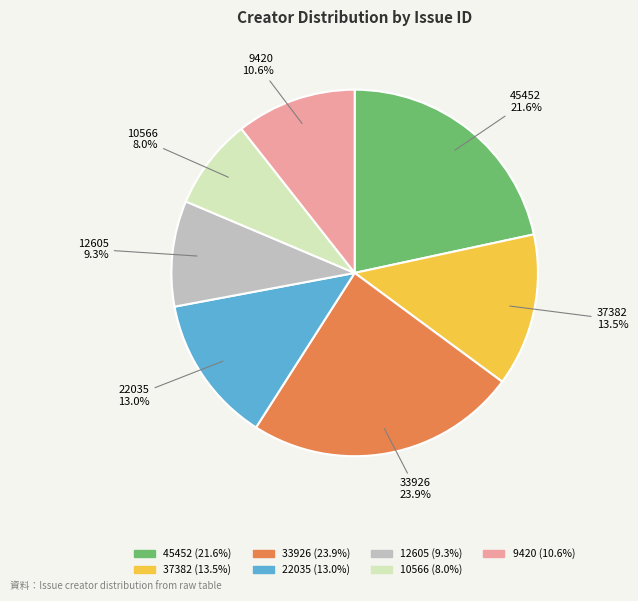

How many slices are in this pie chart?

7